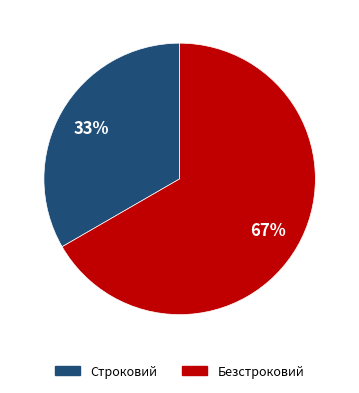

What percentage is the Безстроковий slice, to the nearest percent?

67%